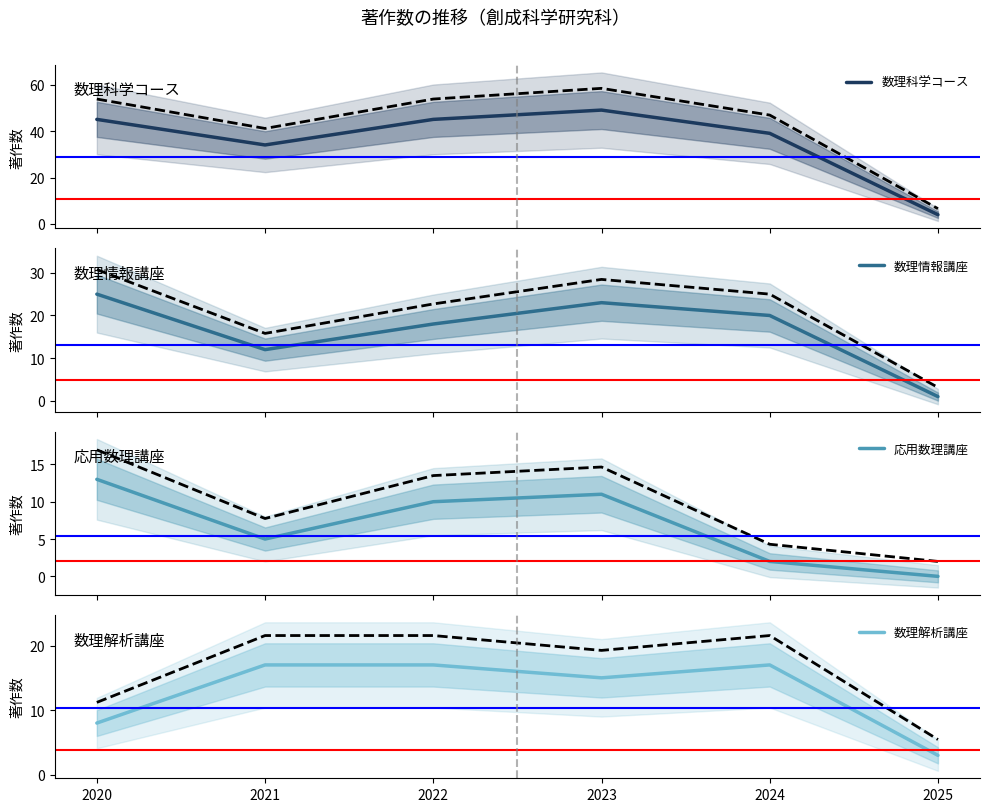

True or false: 応用数理講座 and 数理情報講座 intersect in this chart.

False